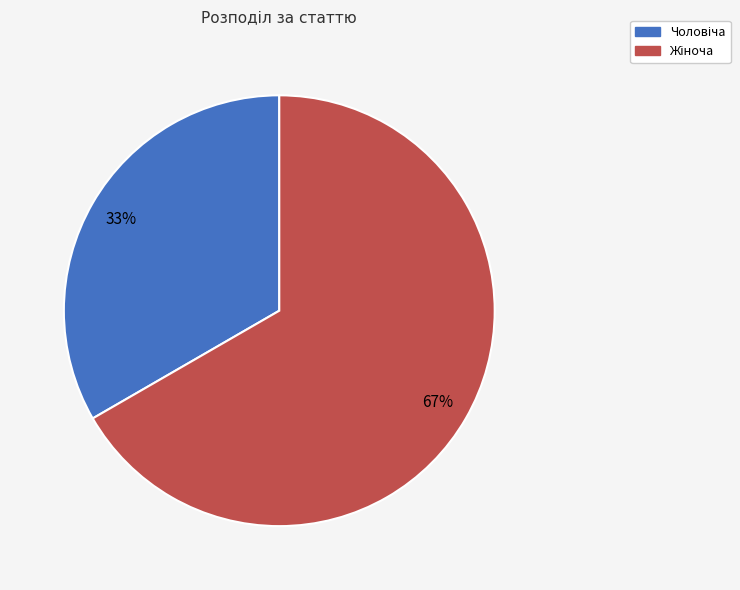

Is there a majority slice in this chart?

Yes